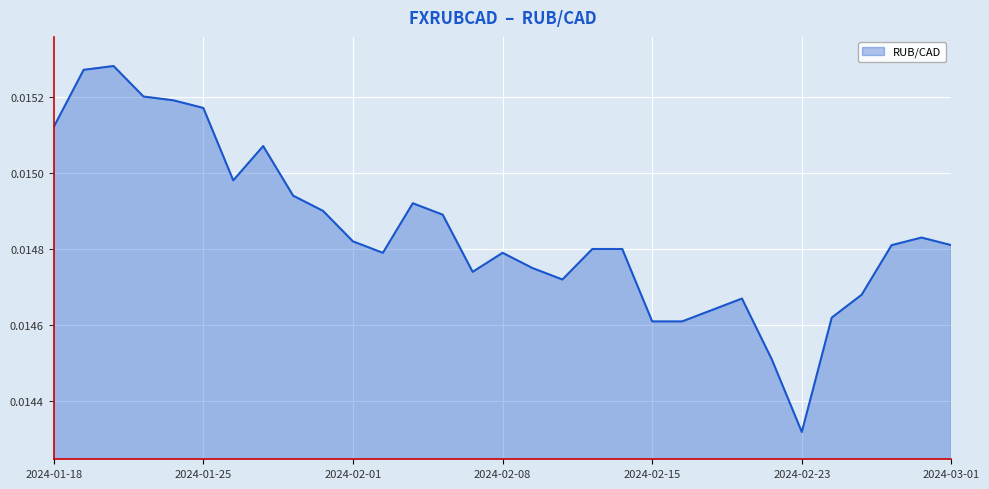

List the labels in order of value, smallest first.

2024-02-23, 2024-02-22, 2024-02-15, 2024-02-16, 2024-02-26, 2024-02-20, 2024-02-21, 2024-02-27, 2024-02-12, 2024-02-07, 2024-02-09, 2024-02-02, 2024-02-08, 2024-02-13, 2024-02-14, 2024-02-28, 2024-03-01, 2024-02-01, 2024-02-29, 2024-02-06, 2024-01-31, 2024-02-05, 2024-01-30, 2024-01-26, 2024-01-29, 2024-01-18, 2024-01-25, 2024-01-24, 2024-01-23, 2024-01-19, 2024-01-22